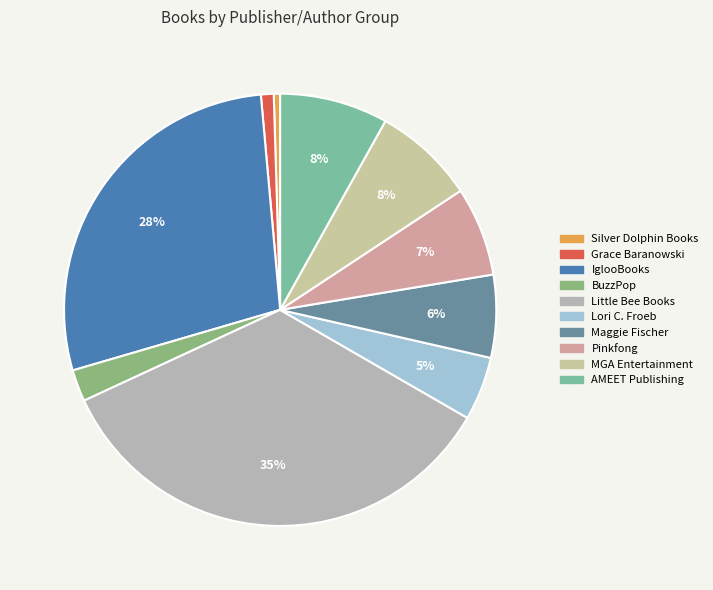

Which category has the smallest portion of the pie?

Silver Dolphin Books